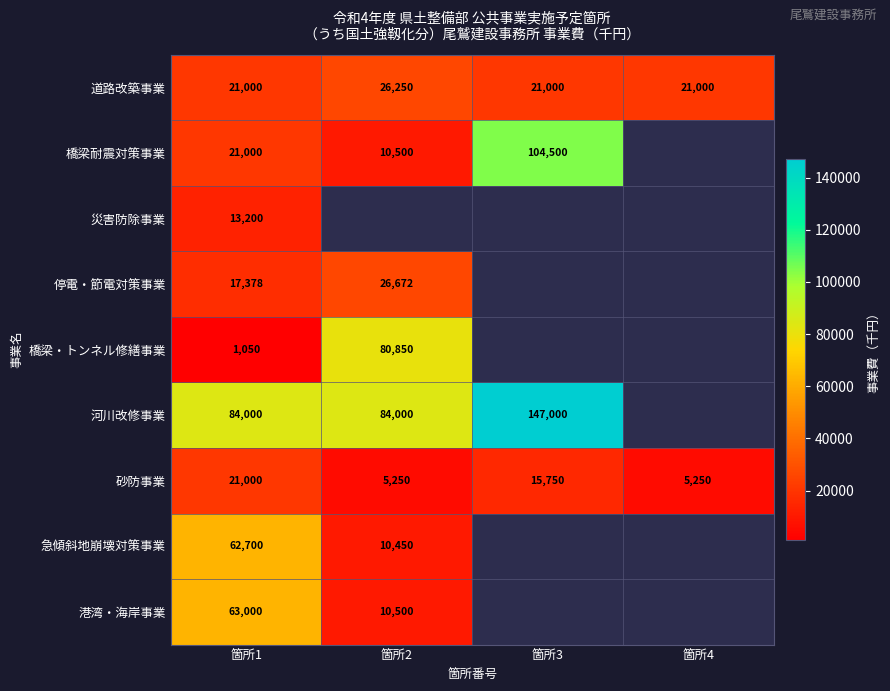

What is the difference between the highest and lowest values at 箇所1?

82950